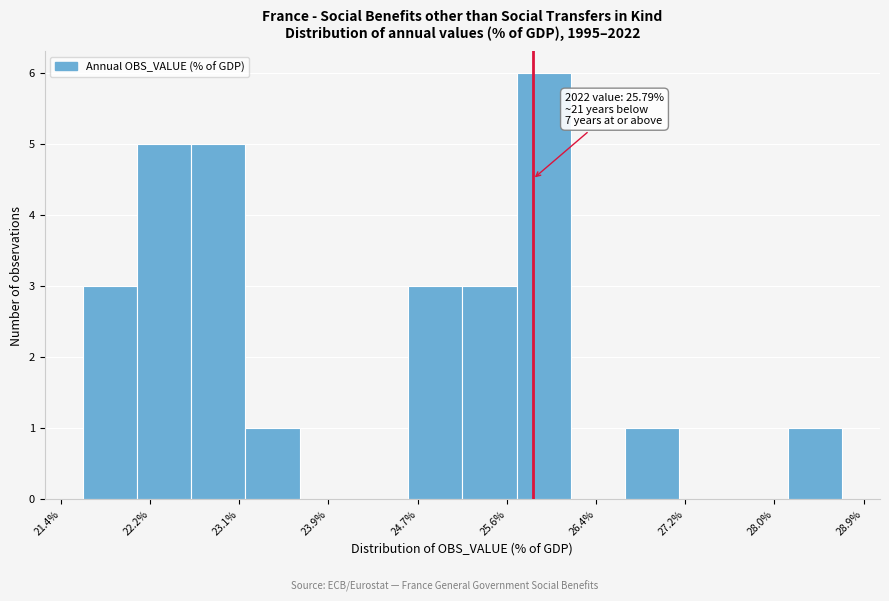

Over which range of the x-axis is the bar tallest?

25.6 to 26.1